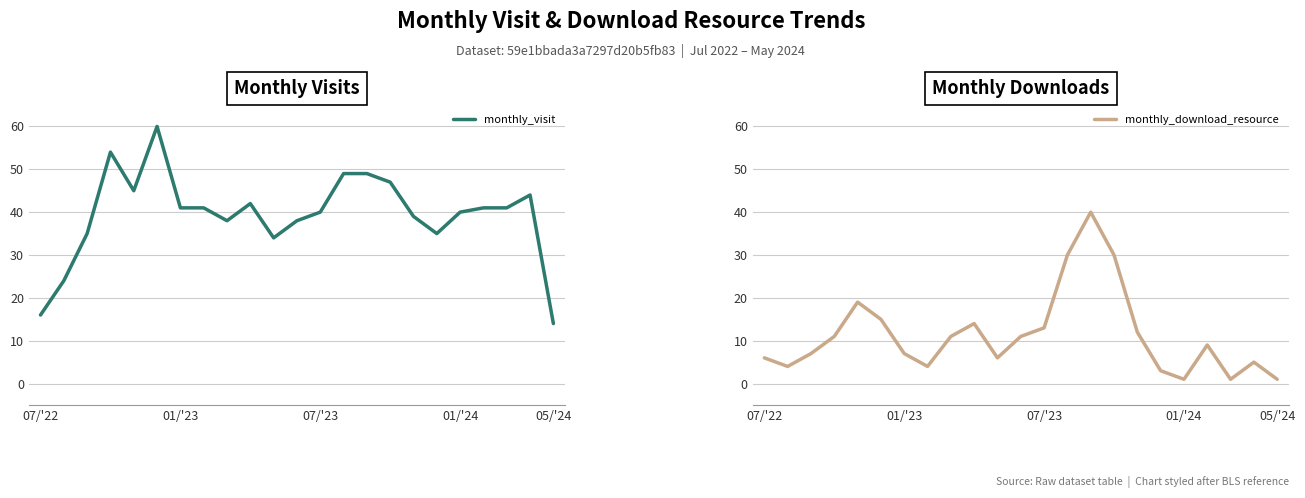

What is the sum of the monthly_visit values at 07/'22 and 15?

63